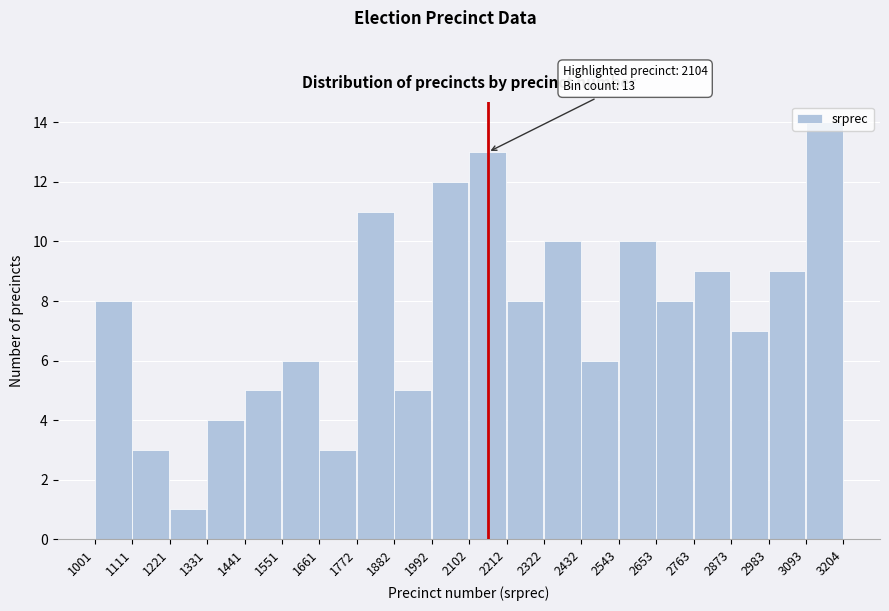

Over which range of the x-axis is the bar tallest?

3093 to 3204